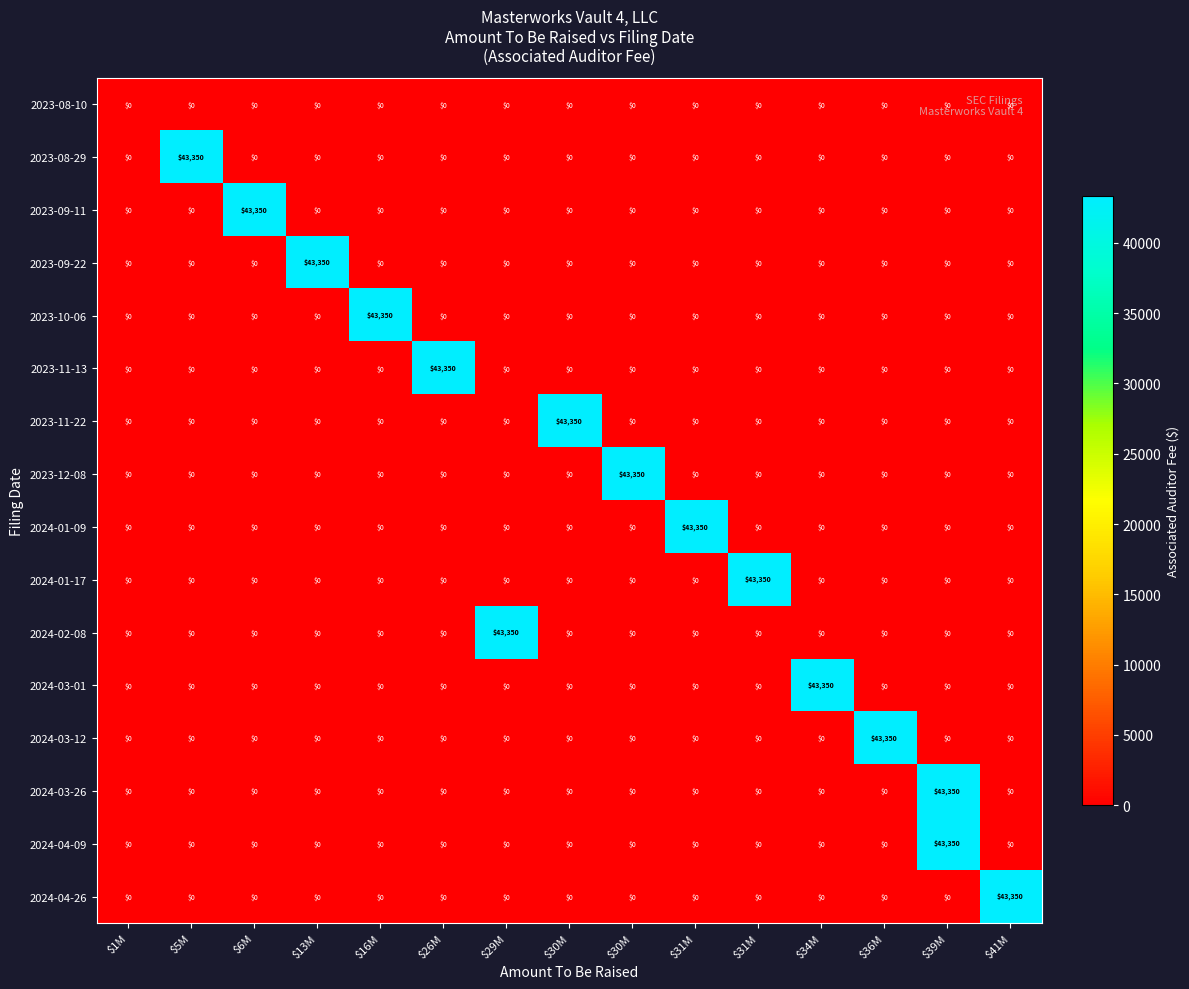

What is the total value across all series at $34M?

43350